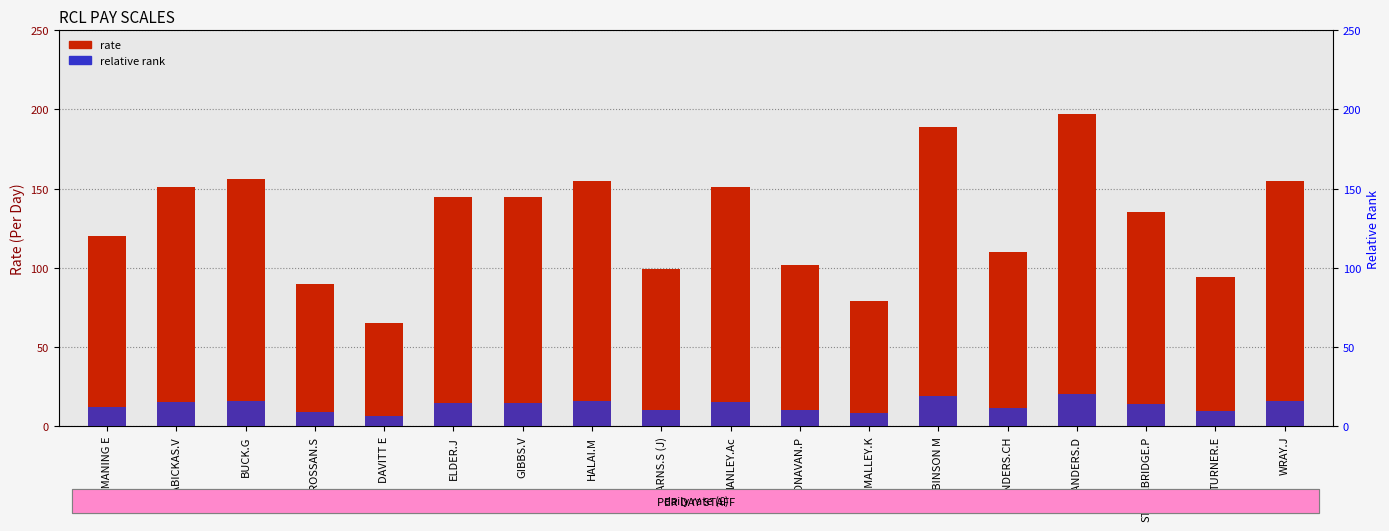

How many bars are there in total?

36